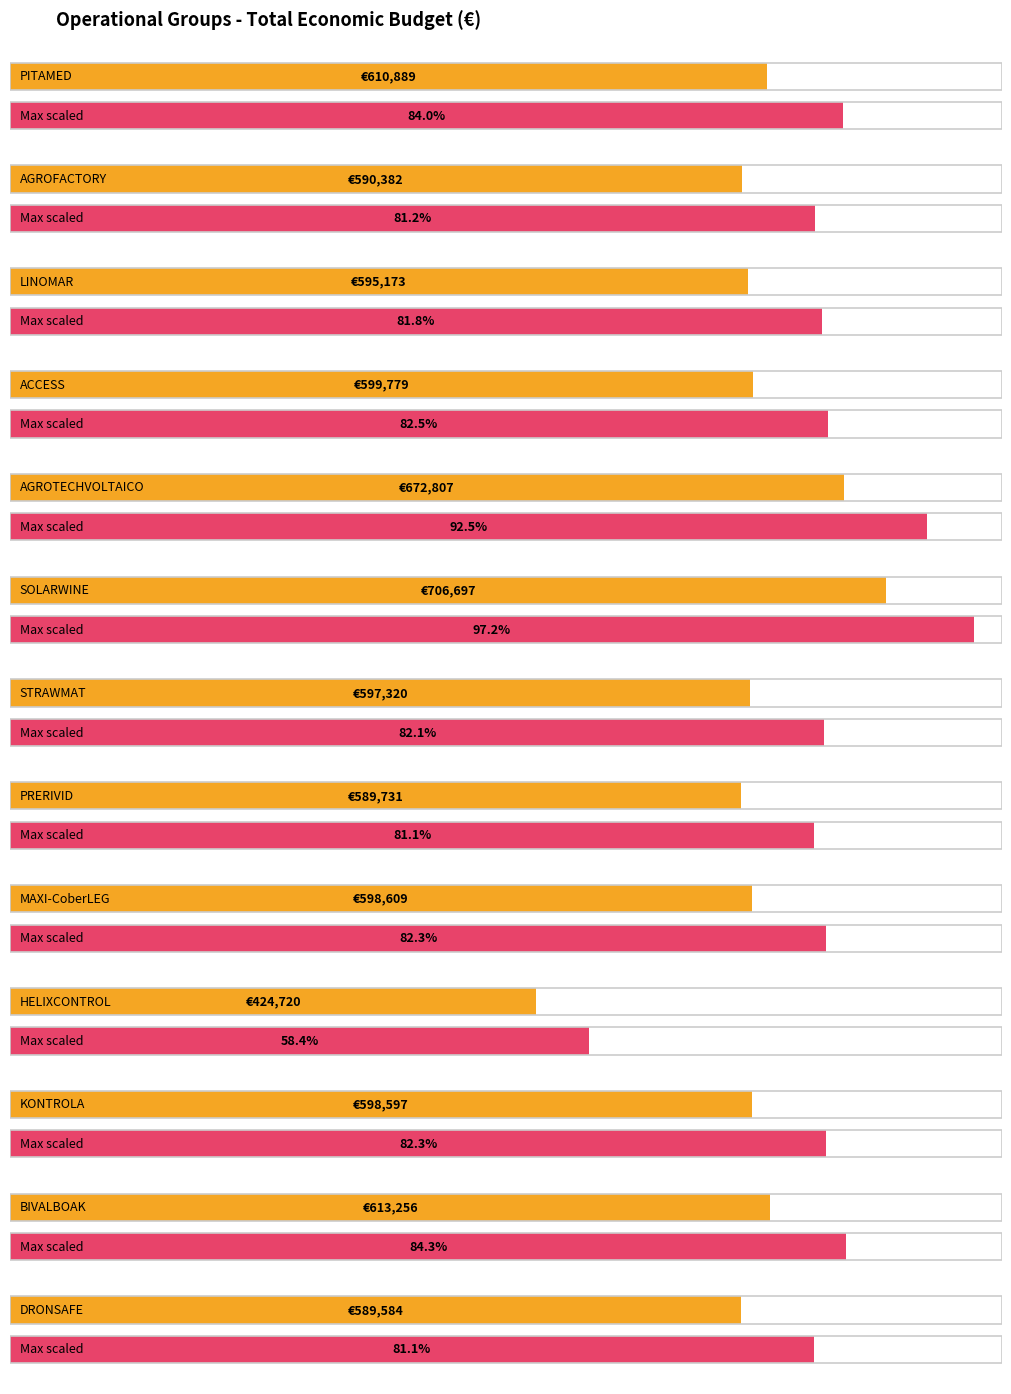

Is it true that the value at KONTROLA is 260244?

False